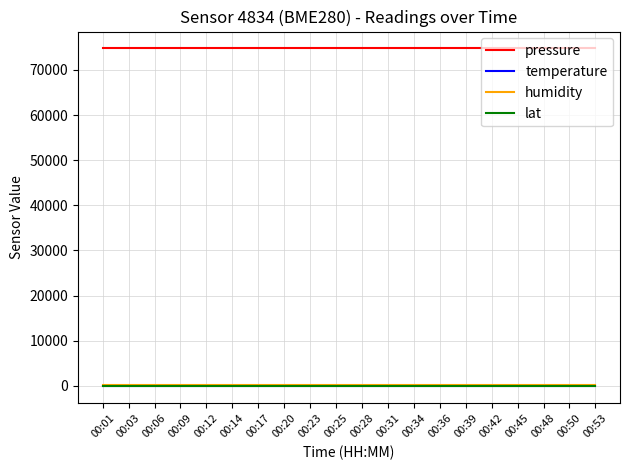

The value of pressure at 00:31 is 102858.0. True or false?

False